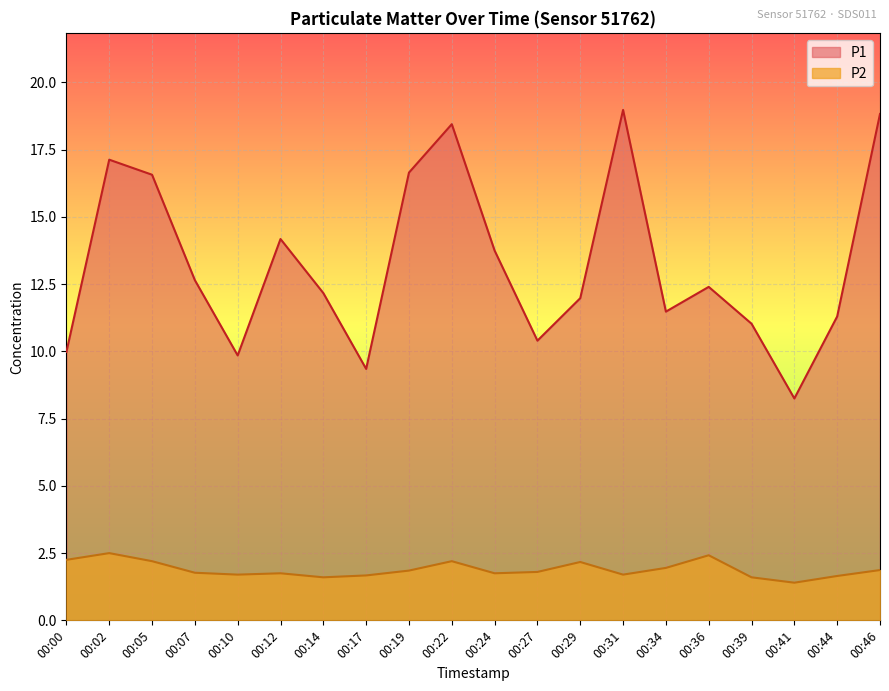

What is the maximum value shown in the chart?

19.0